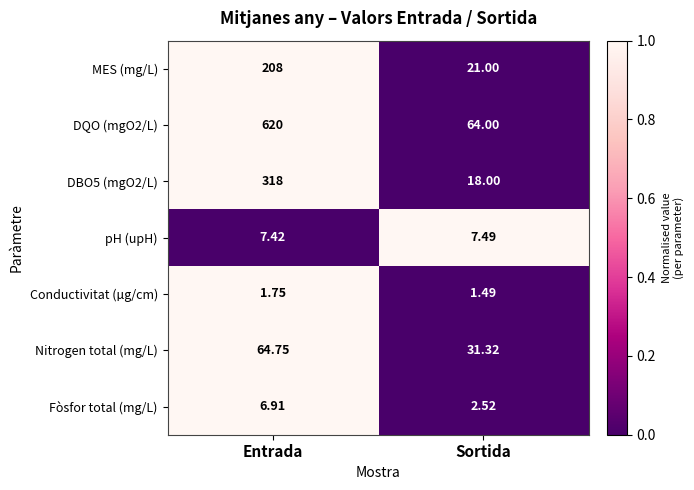

List the labels in order of Conductivitat (µg/cm) value, smallest first.

Sortida, Entrada